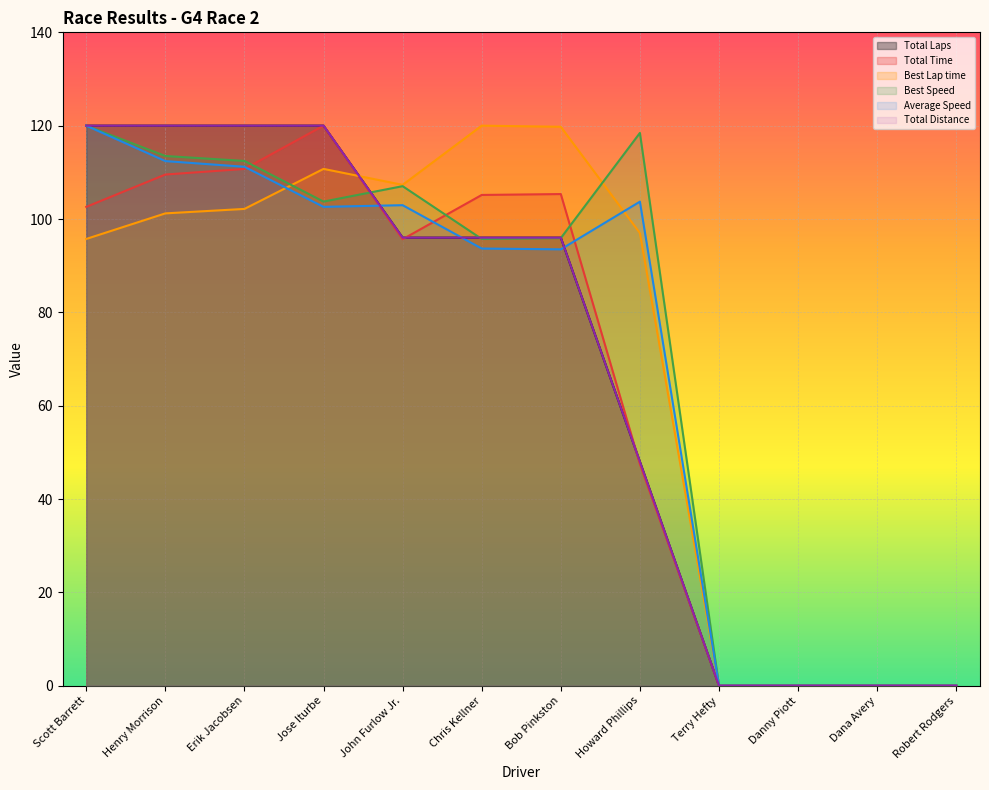

Read the Total Time value at Jose Iturbe.

120.0